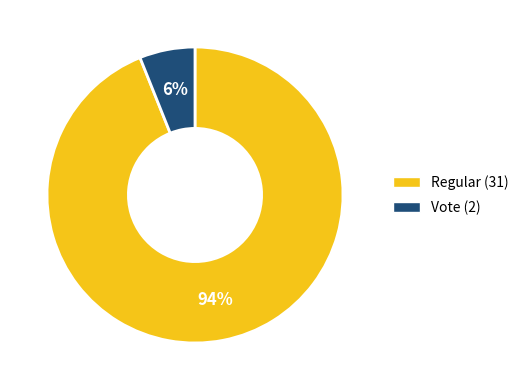

To the nearest percent, what is the combined percentage of Regular (31) and Vote (2)?

100%